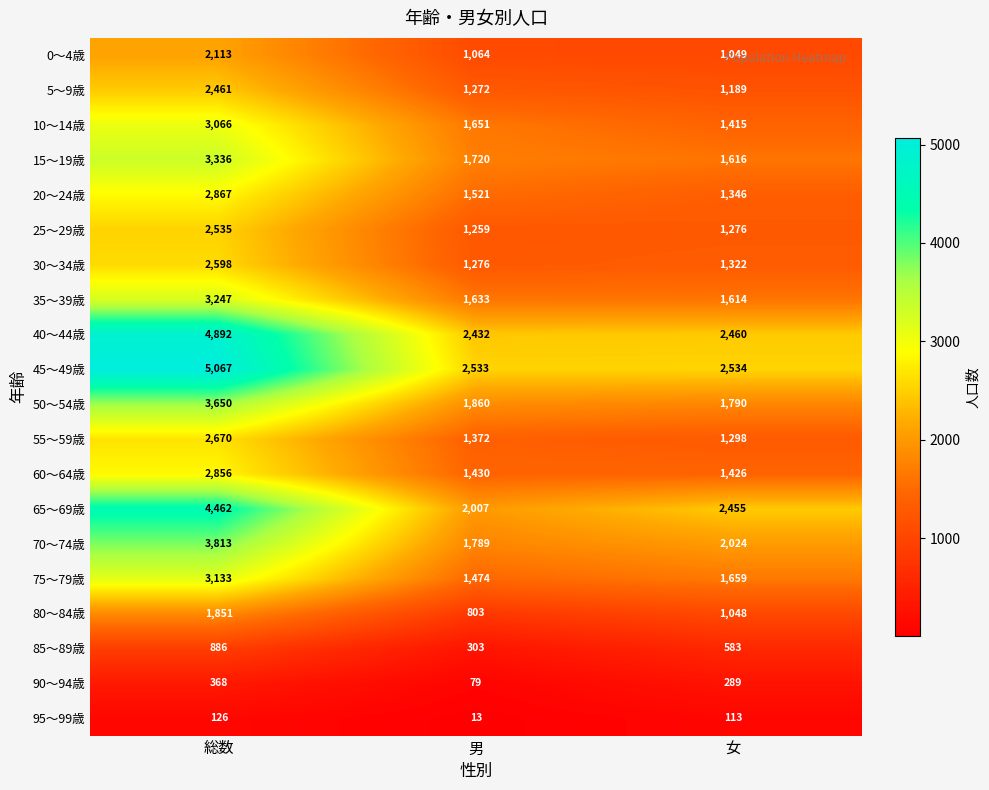

Is it true that 35～39歳 equals 1633 at 男?

True